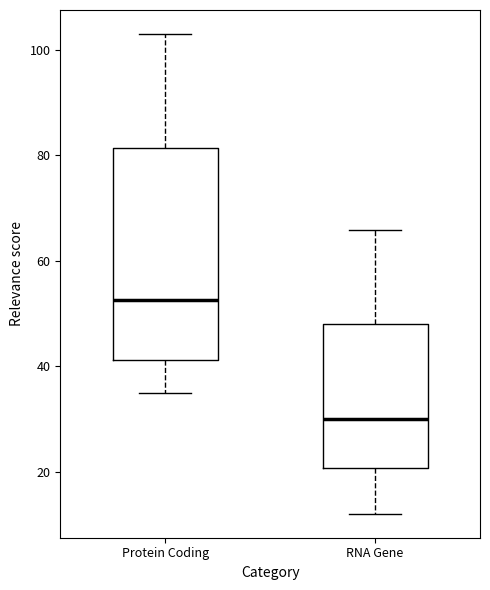

Which box's median line is the highest?

Protein Coding